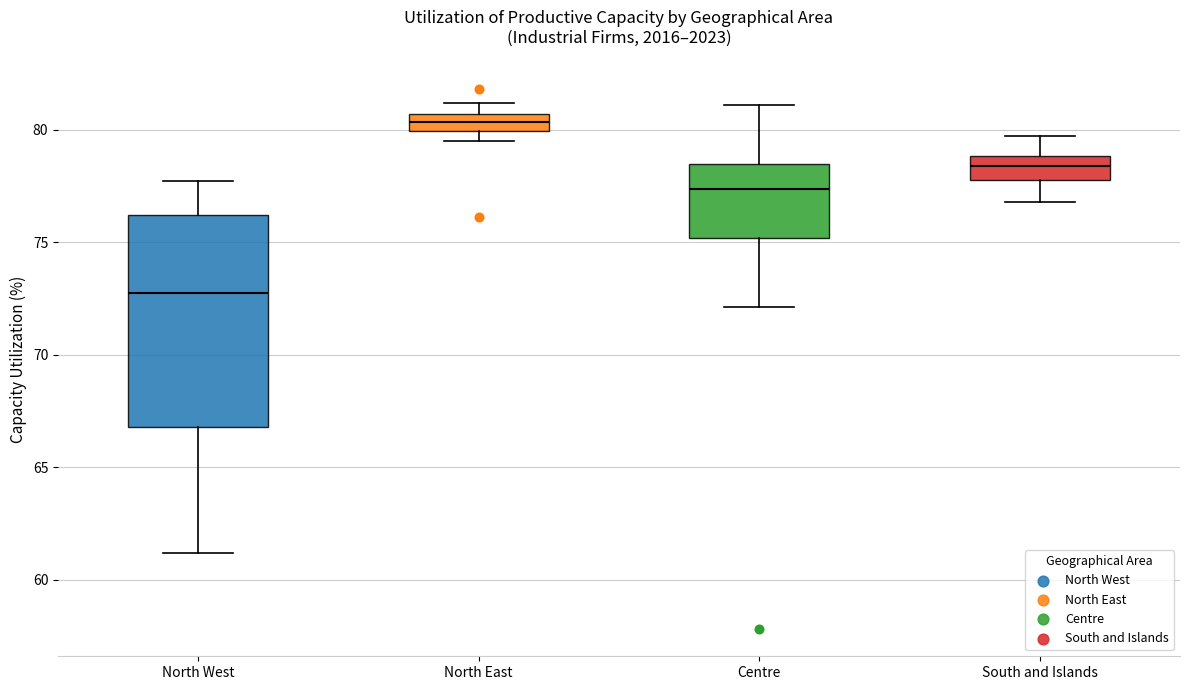

Which box's median line is the highest?

North East